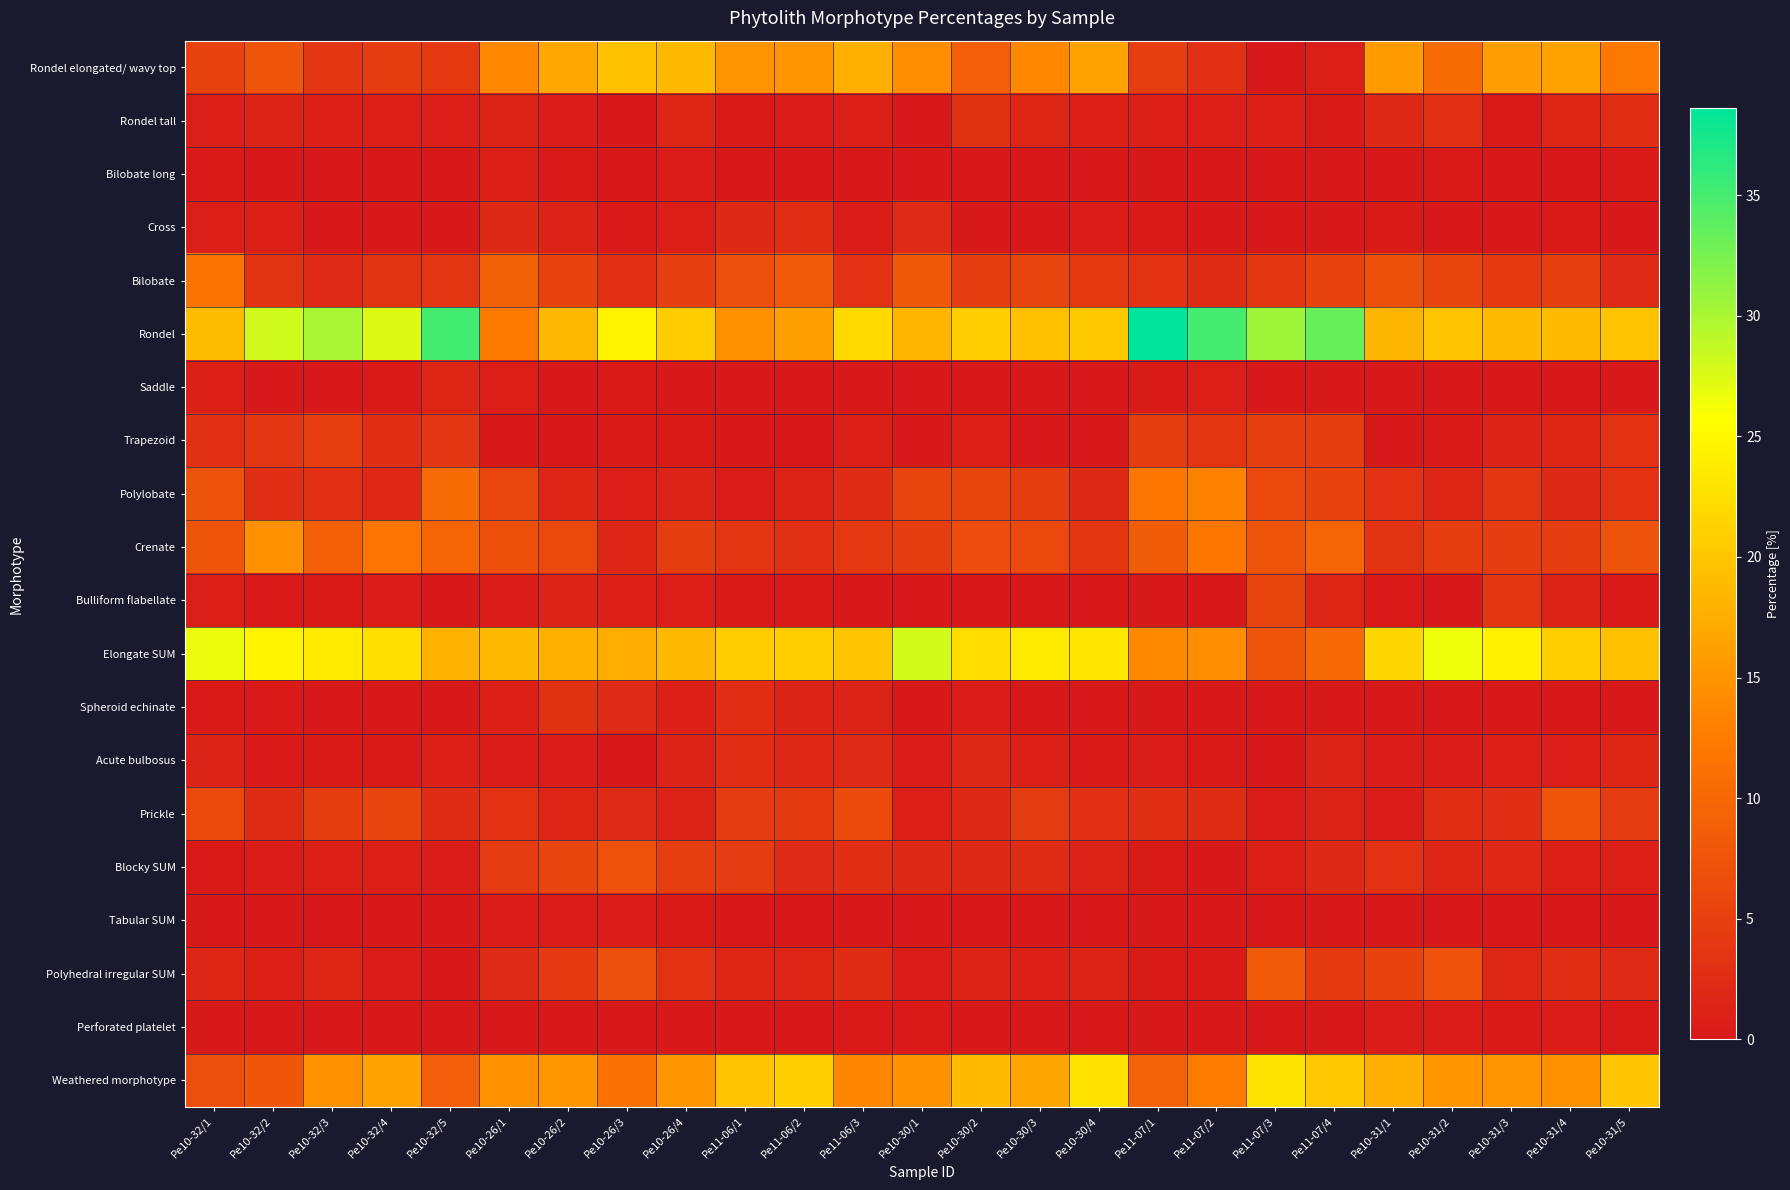

Reading right to left, extract all data points from this chart.

Rondel elongated/ wavy top: Pe10-31/5=12.2	Pe10-31/4=16.4	Pe10-31/3=16.1	Pe10-31/2=10.4	Pe10-31/1=15.5	Pe11-07/4=0.7	Pe11-07/3=0.0	Pe11-07/2=2.9	Pe11-07/1=4.7	Pe10-30/4=16.5	Pe10-30/3=13.7	Pe10-30/2=8.9	Pe10-30/1=14.3	Pe11-06/3=17.7	Pe11-06/2=15.1	Pe11-06/1=15.1	Pe10-26/4=18.8	Pe10-26/3=19.6	Pe10-26/2=16.9	Pe10-26/1=13.8	Pe10-32/5=4.0	Pe10-32/4=4.4	Pe10-32/3=3.7	Pe10-32/2=7.6	Pe10-32/1=5.4
Rondel tall: Pe10-31/5=2.7	Pe10-31/4=1.8	Pe10-31/3=0.3	Pe10-31/2=3.0	Pe10-31/1=2.0	Pe11-07/4=0.3	Pe11-07/3=1.1	Pe11-07/2=0.9	Pe11-07/1=0.9	Pe10-30/4=1.0	Pe10-30/3=1.6	Pe10-30/2=3.0	Pe10-30/1=0.0	Pe11-06/3=0.7	Pe11-06/2=0.5	Pe11-06/1=0.3	Pe10-26/4=1.6	Pe10-26/3=0.0	Pe10-26/2=0.5	Pe10-26/1=1.4	Pe10-32/5=0.9	Pe10-32/4=0.7	Pe10-32/3=1.0	Pe10-32/2=1.4	Pe10-32/1=0.7
Bilobate long: Pe10-31/5=0.3	Pe10-31/4=0.0	Pe10-31/3=0.0	Pe10-31/2=0.3	Pe10-31/1=0.0	Pe11-07/4=0.0	Pe11-07/3=0.0	Pe11-07/2=0.0	Pe11-07/1=0.0	Pe10-30/4=0.0	Pe10-30/3=0.0	Pe10-30/2=0.0	Pe10-30/1=0.0	Pe11-06/3=0.0	Pe11-06/2=0.0	Pe11-06/1=0.0	Pe10-26/4=0.5	Pe10-26/3=0.0	Pe10-26/2=0.3	Pe10-26/1=1.0	Pe10-32/5=0.0	Pe10-32/4=0.0	Pe10-32/3=0.0	Pe10-32/2=0.0	Pe10-32/1=0.2
Cross: Pe10-31/5=0.0	Pe10-31/4=0.3	Pe10-31/3=0.0	Pe10-31/2=0.0	Pe10-31/1=0.4	Pe11-07/4=0.0	Pe11-07/3=0.0	Pe11-07/2=0.0	Pe11-07/1=0.2	Pe10-30/4=0.5	Pe10-30/3=0.0	Pe10-30/2=0.0	Pe10-30/1=2.3	Pe11-06/3=0.5	Pe11-06/2=2.7	Pe11-06/1=2.0	Pe10-26/4=0.9	Pe10-26/3=0.3	Pe10-26/2=1.3	Pe10-26/1=2.1	Pe10-32/5=0.0	Pe10-32/4=0.0	Pe10-32/3=0.0	Pe10-32/2=0.9	Pe10-32/1=0.7
Bilobate: Pe10-31/5=2.2	Pe10-31/4=4.9	Pe10-31/3=4.2	Pe10-31/2=5.6	Pe10-31/1=7.0	Pe11-07/4=5.3	Pe11-07/3=3.8	Pe11-07/2=2.4	Pe11-07/1=3.3	Pe10-30/4=4.0	Pe10-30/3=5.5	Pe10-30/2=4.4	Pe10-30/1=8.0	Pe11-06/3=3.2	Pe11-06/2=8.2	Pe11-06/1=6.7	Pe10-26/4=4.9	Pe10-26/3=2.9	Pe10-26/2=5.4	Pe10-26/1=9.2	Pe10-32/5=3.6	Pe10-32/4=3.4	Pe10-32/3=2.2	Pe10-32/2=3.4	Pe10-32/1=11.4
Rondel: Pe10-31/5=19.7	Pe10-31/4=19.0	Pe10-31/3=19.0	Pe10-31/2=19.8	Pe10-31/1=18.5	Pe11-07/4=33.3	Pe11-07/3=30.6	Pe11-07/2=35.1	Pe11-07/1=38.6	Pe10-30/4=20.3	Pe10-30/3=19.5	Pe10-30/2=20.8	Pe10-30/1=18.3	Pe11-06/3=21.9	Pe11-06/2=16.2	Pe11-06/1=14.5	Pe10-26/4=20.6	Pe10-26/3=24.5	Pe10-26/2=18.7	Pe10-26/1=12.4	Pe10-32/5=35.3	Pe10-32/4=27.6	Pe10-32/3=30.1	Pe10-32/2=28.1	Pe10-32/1=19.1
Saddle: Pe10-31/5=0.0	Pe10-31/4=0.0	Pe10-31/3=0.0	Pe10-31/2=0.0	Pe10-31/1=0.0	Pe11-07/4=0.0	Pe11-07/3=0.0	Pe11-07/2=0.7	Pe11-07/1=0.3	Pe10-30/4=0.0	Pe10-30/3=0.0	Pe10-30/2=0.0	Pe10-30/1=0.0	Pe11-06/3=0.0	Pe11-06/2=0.0	Pe11-06/1=0.0	Pe10-26/4=0.0	Pe10-26/3=0.3	Pe10-26/2=0.0	Pe10-26/1=0.8	Pe10-32/5=1.6	Pe10-32/4=0.2	Pe10-32/3=0.0	Pe10-32/2=0.0	Pe10-32/1=0.9
Trapezoid: Pe10-31/5=3.2	Pe10-31/4=1.8	Pe10-31/3=1.3	Pe10-31/2=0.3	Pe10-31/1=0.0	Pe11-07/4=4.6	Pe11-07/3=4.9	Pe11-07/2=3.6	Pe11-07/1=4.5	Pe10-30/4=0.0	Pe10-30/3=0.0	Pe10-30/2=1.2	Pe10-30/1=0.0	Pe11-06/3=0.7	Pe11-06/2=0.0	Pe11-06/1=0.0	Pe10-26/4=0.3	Pe10-26/3=0.3	Pe10-26/2=0.0	Pe10-26/1=0.0	Pe10-32/5=3.7	Pe10-32/4=2.8	Pe10-32/3=4.7	Pe10-32/2=3.7	Pe10-32/1=3.0
Polylobate: Pe10-31/5=3.2	Pe10-31/4=2.1	Pe10-31/3=3.6	Pe10-31/2=1.8	Pe10-31/1=3.2	Pe11-07/4=5.3	Pe11-07/3=6.0	Pe11-07/2=13.1	Pe11-07/1=11.8	Pe10-30/4=2.0	Pe10-30/3=4.6	Pe10-30/2=5.6	Pe10-30/1=5.7	Pe11-06/3=2.5	Pe11-06/2=1.3	Pe11-06/1=0.6	Pe10-26/4=1.2	Pe10-26/3=0.9	Pe10-26/2=1.8	Pe10-26/1=5.9	Pe10-32/5=10.3	Pe10-32/4=2.0	Pe10-32/3=2.9	Pe10-32/2=2.7	Pe10-32/1=7.3
Crenate: Pe10-31/5=7.3	Pe10-31/4=4.6	Pe10-31/3=4.7	Pe10-31/2=4.4	Pe10-31/1=3.4	Pe11-07/4=9.6	Pe11-07/3=7.7	Pe11-07/2=11.8	Pe11-07/1=8.5	Pe10-30/4=3.5	Pe10-30/3=6.0	Pe10-30/2=6.5	Pe10-30/1=4.6	Pe11-06/3=4.0	Pe11-06/2=2.9	Pe11-06/1=3.5	Pe10-26/4=4.5	Pe10-26/3=1.7	Pe10-26/2=5.9	Pe10-26/1=7.0	Pe10-32/5=9.6	Pe10-32/4=11.7	Pe10-32/3=9.0	Pe10-32/2=14.6	Pe10-32/1=7.7
Bulliform flabellate: Pe10-31/5=0.3	Pe10-31/4=1.3	Pe10-31/3=3.6	Pe10-31/2=0.0	Pe10-31/1=0.2	Pe11-07/4=1.6	Pe11-07/3=5.5	Pe11-07/2=0.0	Pe11-07/1=0.0	Pe10-30/4=0.0	Pe10-30/3=0.0	Pe10-30/2=0.0	Pe10-30/1=0.0	Pe11-06/3=0.0	Pe11-06/2=0.3	Pe11-06/1=0.3	Pe10-26/4=0.9	Pe10-26/3=1.2	Pe10-26/2=1.3	Pe10-26/1=0.5	Pe10-32/5=0.0	Pe10-32/4=0.5	Pe10-32/3=0.4	Pe10-32/2=0.2	Pe10-32/1=0.7
Elongate SUM: Pe10-31/5=19.5	Pe10-31/4=20.8	Pe10-31/3=24.4	Pe10-31/2=26.6	Pe10-31/1=21.7	Pe11-07/4=10.2	Pe11-07/3=7.7	Pe11-07/2=14.2	Pe11-07/1=13.9	Pe10-30/4=23.3	Pe10-30/3=23.6	Pe10-30/2=22.4	Pe10-30/1=28.0	Pe11-06/3=19.9	Pe11-06/2=20.7	Pe11-06/1=20.6	Pe10-26/4=18.6	Pe10-26/3=17.6	Pe10-26/2=17.6	Pe10-26/1=18.7	Pe10-32/5=18.1	Pe10-32/4=22.6	Pe10-32/3=23.6	Pe10-32/2=24.7	Pe10-32/1=26.7
Spheroid echinate: Pe10-31/5=0.0	Pe10-31/4=0.0	Pe10-31/3=0.0	Pe10-31/2=0.0	Pe10-31/1=0.0	Pe11-07/4=0.0	Pe11-07/3=0.0	Pe11-07/2=0.0	Pe11-07/1=0.0	Pe10-30/4=0.0	Pe10-30/3=0.0	Pe10-30/2=0.5	Pe10-30/1=0.0	Pe11-06/3=1.2	Pe11-06/2=1.3	Pe11-06/1=2.6	Pe10-26/4=1.0	Pe10-26/3=2.3	Pe10-26/2=3.1	Pe10-26/1=1.1	Pe10-32/5=0.0	Pe10-32/4=0.0	Pe10-32/3=0.0	Pe10-32/2=0.2	Pe10-32/1=0.2
Acute bulbosus: Pe10-31/5=1.6	Pe10-31/4=0.8	Pe10-31/3=1.0	Pe10-31/2=0.6	Pe10-31/1=0.6	Pe11-07/4=1.3	Pe11-07/3=0.0	Pe11-07/2=0.2	Pe11-07/1=0.5	Pe10-30/4=0.3	Pe10-30/3=1.1	Pe10-30/2=2.1	Pe10-30/1=0.6	Pe11-06/3=2.2	Pe11-06/2=1.9	Pe11-06/1=2.6	Pe10-26/4=1.2	Pe10-26/3=0.0	Pe10-26/2=0.5	Pe10-26/1=0.5	Pe10-32/5=1.1	Pe10-32/4=0.2	Pe10-32/3=0.4	Pe10-32/2=0.2	Pe10-32/1=1.3
Prickle: Pe10-31/5=4.3	Pe10-31/4=7.4	Pe10-31/3=2.9	Pe10-31/2=2.7	Pe10-31/1=0.6	Pe11-07/4=1.3	Pe11-07/3=0.5	Pe11-07/2=2.4	Pe11-07/1=2.8	Pe10-30/4=3.0	Pe10-30/3=4.3	Pe10-30/2=2.1	Pe10-30/1=0.9	Pe11-06/3=6.2	Pe11-06/2=4.0	Pe11-06/1=4.3	Pe10-26/4=1.2	Pe10-26/3=2.3	Pe10-26/2=1.5	Pe10-26/1=3.2	Pe10-32/5=2.4	Pe10-32/4=5.7	Pe10-32/3=4.5	Pe10-32/2=2.5	Pe10-32/1=6.0
Blocky SUM: Pe10-31/5=1.1	Pe10-31/4=1.0	Pe10-31/3=1.8	Pe10-31/2=1.8	Pe10-31/1=3.2	Pe11-07/4=2.0	Pe11-07/3=1.1	Pe11-07/2=0.0	Pe11-07/1=0.3	Pe10-30/4=1.3	Pe10-30/3=2.5	Pe10-30/2=2.1	Pe10-30/1=2.0	Pe11-06/3=2.7	Pe11-06/2=2.1	Pe11-06/1=4.3	Pe10-26/4=4.7	Pe10-26/3=7.2	Pe10-26/2=5.6	Pe10-26/1=4.3	Pe10-32/5=0.6	Pe10-32/4=1.1	Pe10-32/3=1.0	Pe10-32/2=0.5	Pe10-32/1=0.2
Tabular SUM: Pe10-31/5=0.0	Pe10-31/4=0.0	Pe10-31/3=0.0	Pe10-31/2=0.0	Pe10-31/1=0.0	Pe11-07/4=0.0	Pe11-07/3=0.0	Pe11-07/2=0.0	Pe11-07/1=0.0	Pe10-30/4=0.0	Pe10-30/3=0.0	Pe10-30/2=0.0	Pe10-30/1=0.0	Pe11-06/3=0.0	Pe11-06/2=0.0	Pe11-06/1=0.0	Pe10-26/4=0.3	Pe10-26/3=0.6	Pe10-26/2=0.5	Pe10-26/1=0.5	Pe10-32/5=0.0	Pe10-32/4=0.0	Pe10-32/3=0.0	Pe10-32/2=0.0	Pe10-32/1=0.0
Polyhedral irregular SUM: Pe10-31/5=2.2	Pe10-31/4=2.8	Pe10-31/3=1.8	Pe10-31/2=7.1	Pe10-31/1=5.4	Pe11-07/4=4.0	Pe11-07/3=8.2	Pe11-07/2=0.2	Pe11-07/1=0.3	Pe10-30/4=1.5	Pe10-30/3=0.9	Pe10-30/2=1.4	Pe10-30/1=0.6	Pe11-06/3=2.5	Pe11-06/2=1.6	Pe11-06/1=1.7	Pe10-26/4=3.3	Pe10-26/3=6.9	Pe10-26/2=4.1	Pe10-26/1=2.2	Pe10-32/5=0.0	Pe10-32/4=0.5	Pe10-32/3=1.8	Pe10-32/2=0.9	Pe10-32/1=1.7
Perforated platelet: Pe10-31/5=0.3	Pe10-31/4=0.5	Pe10-31/3=0.3	Pe10-31/2=0.6	Pe10-31/1=0.6	Pe11-07/4=0.0	Pe11-07/3=0.0	Pe11-07/2=0.0	Pe11-07/1=0.0	Pe10-30/4=0.0	Pe10-30/3=0.0	Pe10-30/2=0.0	Pe10-30/1=0.3	Pe11-06/3=0.2	Pe11-06/2=0.0	Pe11-06/1=0.0	Pe10-26/4=0.0	Pe10-26/3=0.0	Pe10-26/2=0.0	Pe10-26/1=0.0	Pe10-32/5=0.0	Pe10-32/4=0.0	Pe10-32/3=0.0	Pe10-32/2=0.0	Pe10-32/1=0.0
Weathered morphotype: Pe10-31/5=20.0	Pe10-31/4=14.6	Pe10-31/3=14.8	Pe10-31/2=15.1	Pe10-31/1=17.7	Pe11-07/4=20.1	Pe11-07/3=23.0	Pe11-07/2=12.4	Pe11-07/1=9.2	Pe10-30/4=22.8	Pe10-30/3=16.7	Pe10-30/2=18.9	Pe10-30/1=14.6	Pe11-06/3=13.7	Pe11-06/2=21.0	Pe11-06/1=19.7	Pe10-26/4=15.2	Pe10-26/3=11.2	Pe10-26/2=15.1	Pe10-26/1=14.7	Pe10-32/5=8.9	Pe10-32/4=16.5	Pe10-32/3=14.7	Pe10-32/2=7.8	Pe10-32/1=6.7